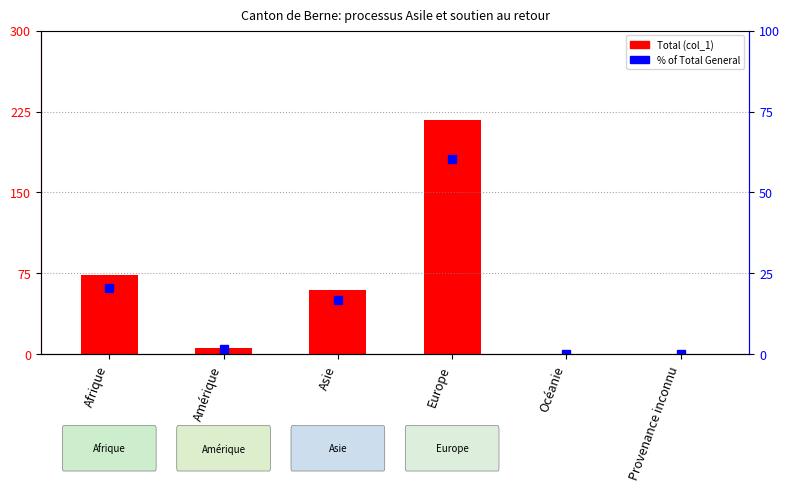

Between Afrique and Europe, which series saw the biggest shift?

Total (col_1)